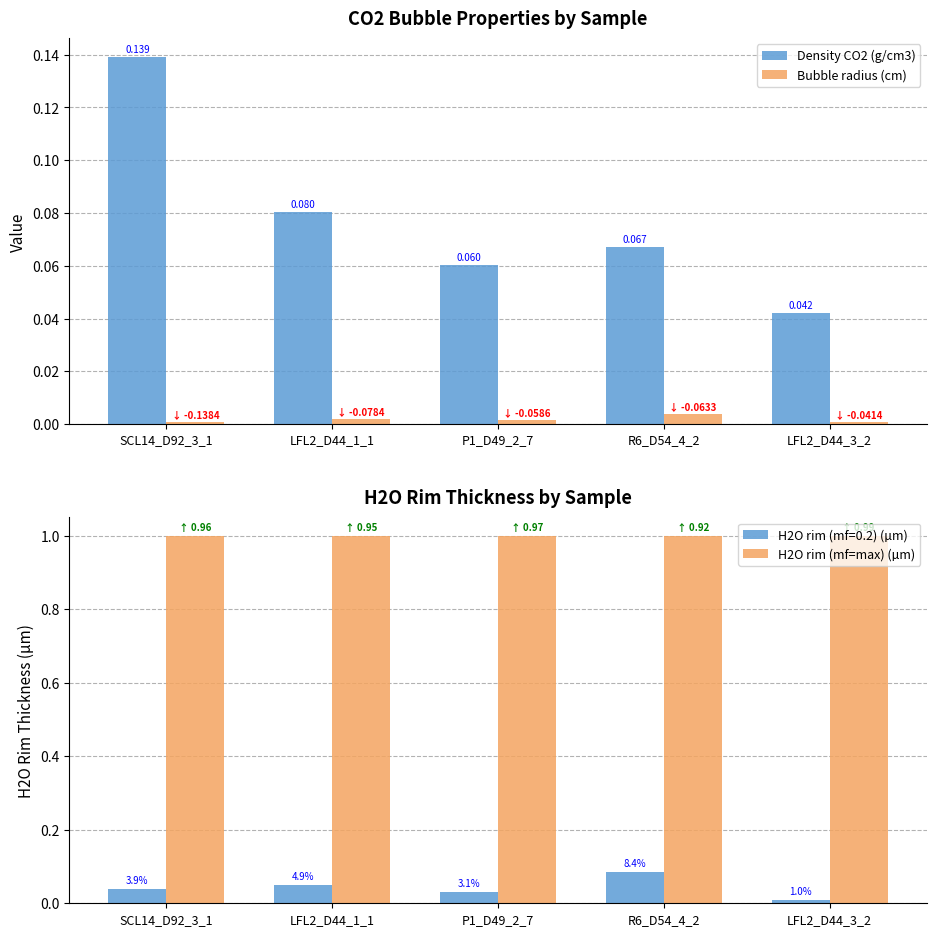

Is the value of Bubble radius (cm) at SCL14_D92_3_1 greater than the value of Density CO2 (g/cm3) at LFL2_D44_3_2?

No